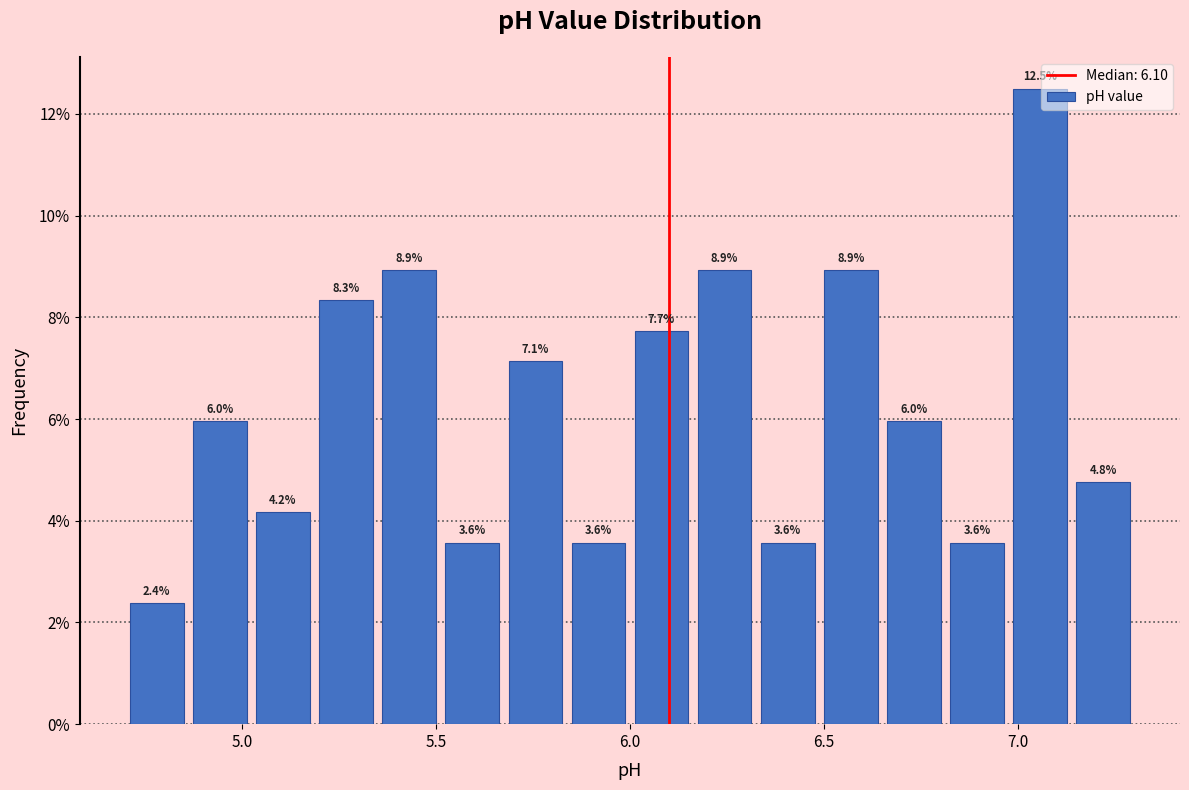

Around what value on the x-axis is the tallest bar? Give the approximate position of its centre, as read against the axis.

7.05